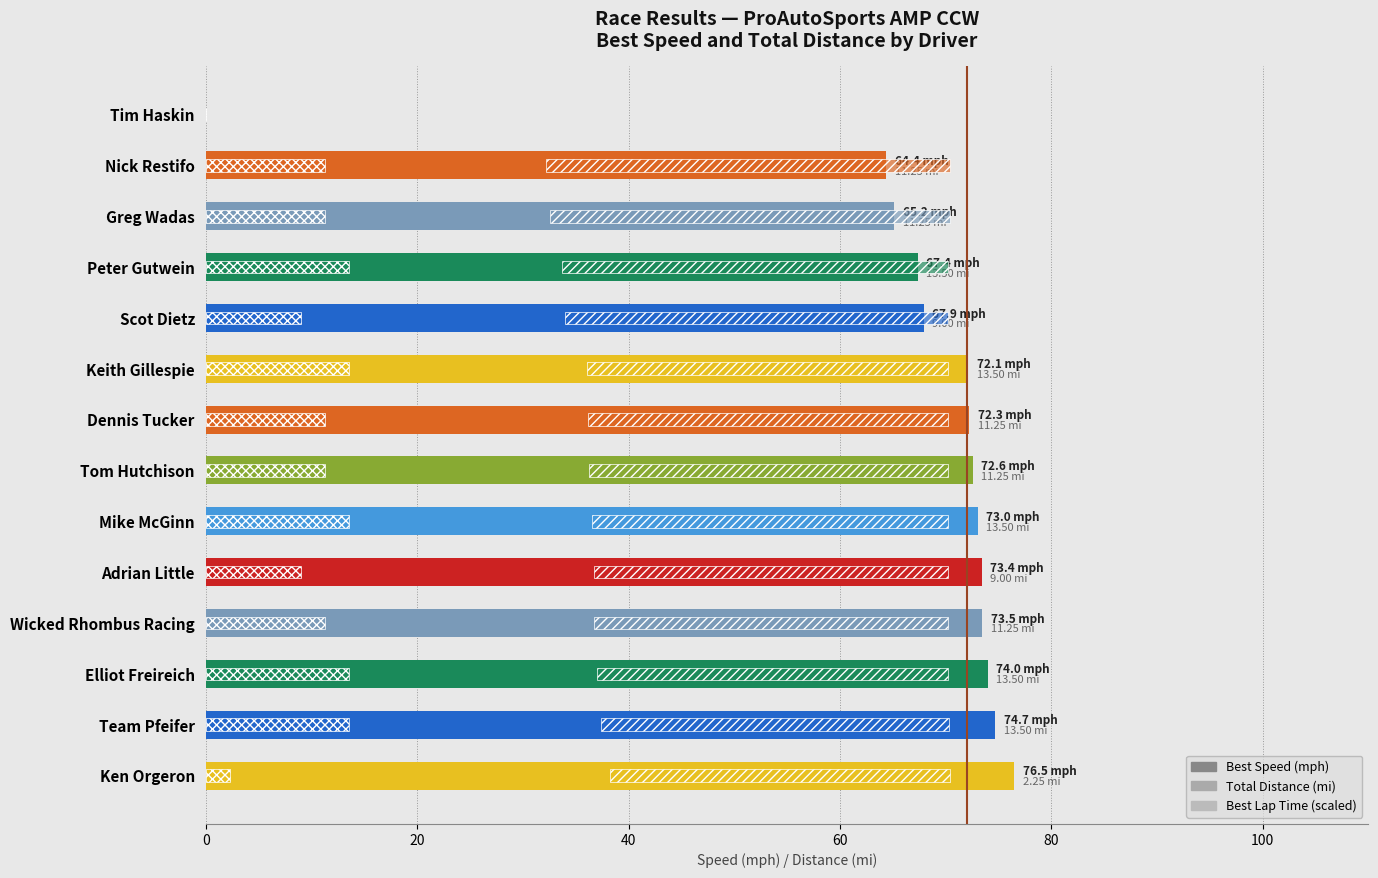

What is the maximum value shown in the chart?

76.5